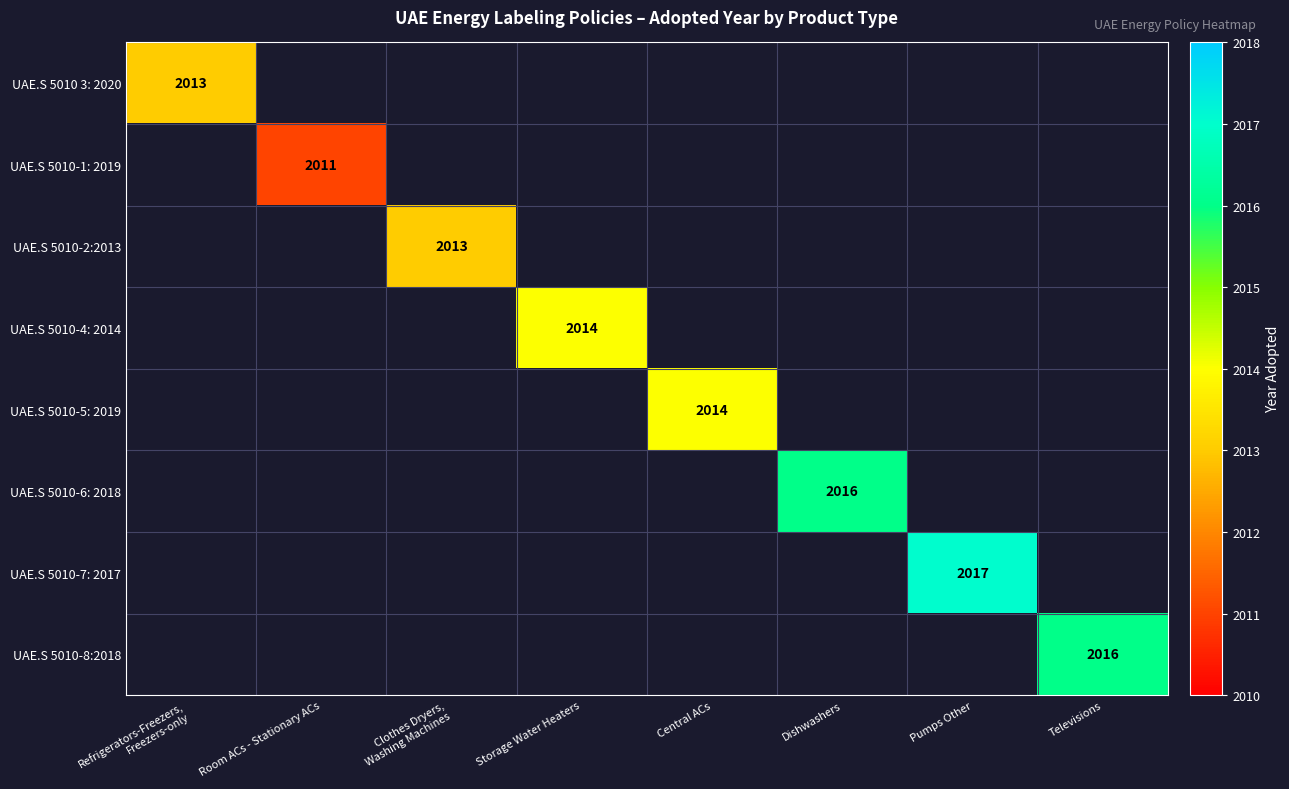

How many categories are shown in the chart?

8